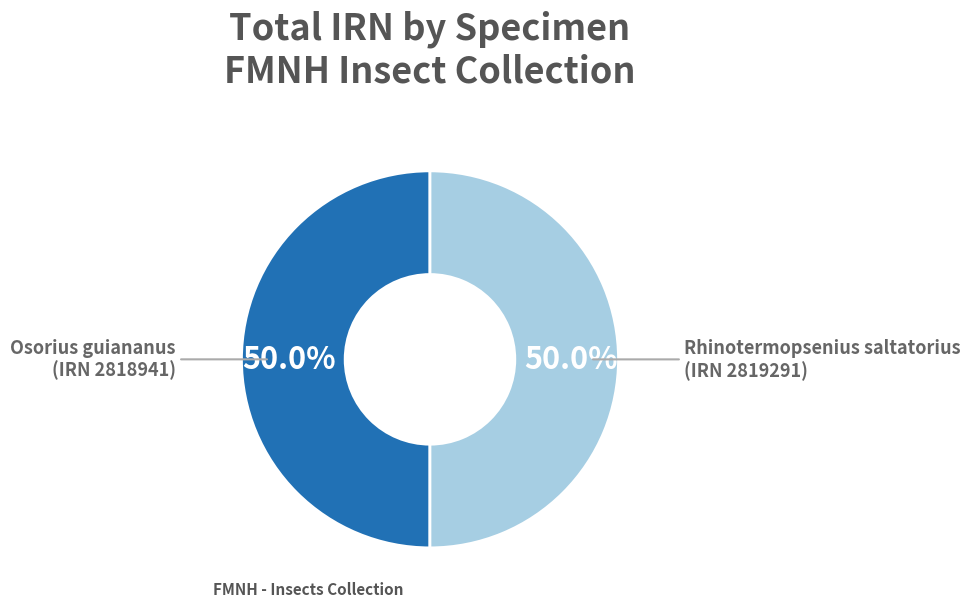

Approximately how many times larger is the value at Osorius guiananus (IRN 2818941) compared to Rhinotermopsenius saltatorius (IRN 2819291)?

1.0